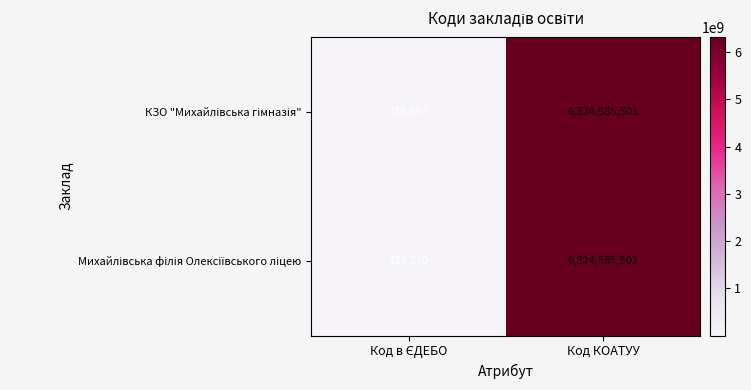

What is the minimum value shown in the chart?

139270